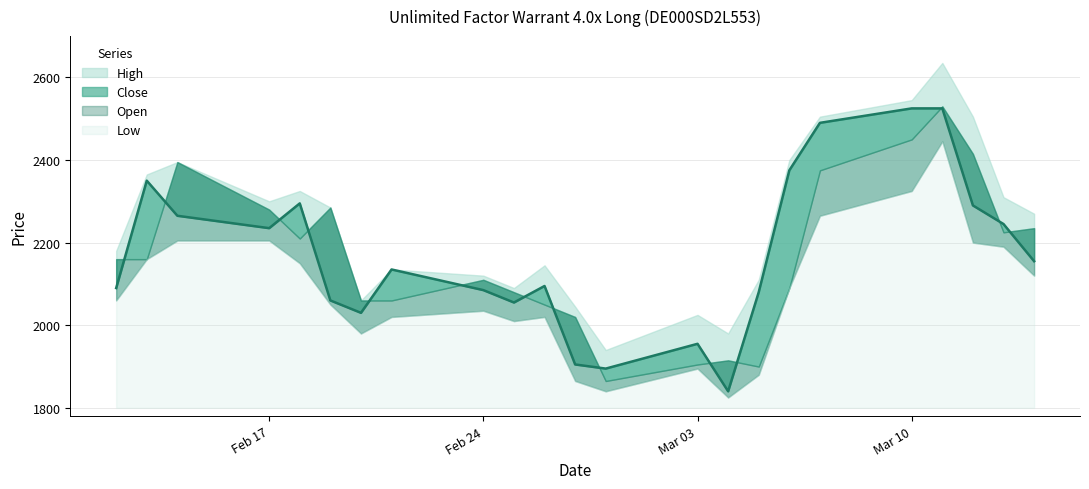

What is the total value across all series at 25.02.2025?

8235